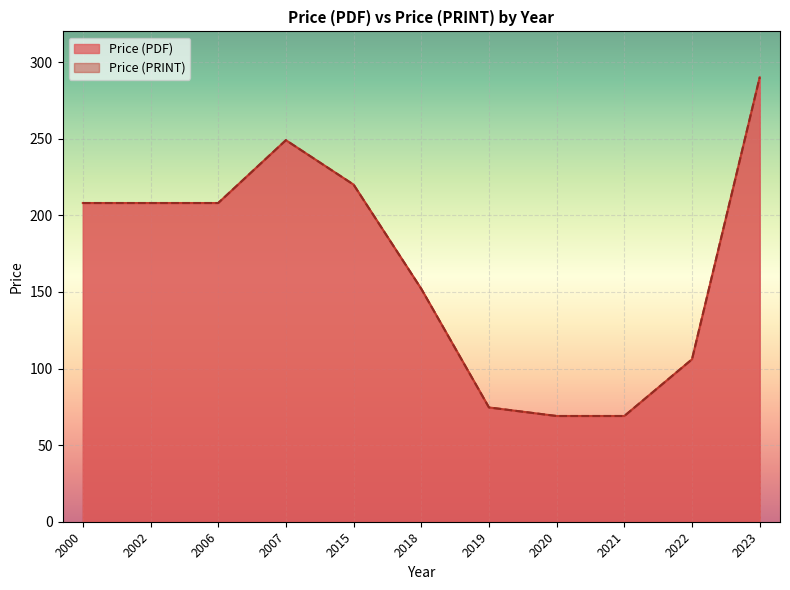

The value of Price (PRINT) at 2020 is 161.2. True or false?

False